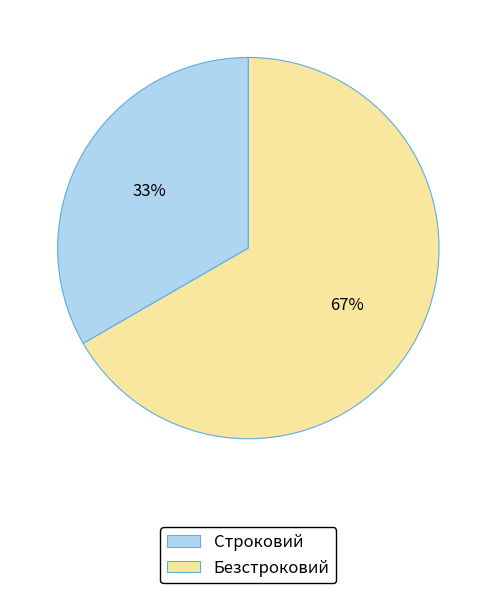

Rank the categories by value from highest to lowest.

Безстроковий, Строковий